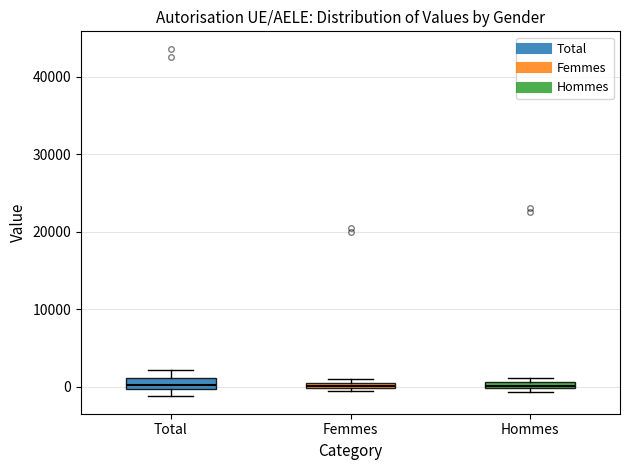

Where is the upper edge of the box for Femmes on the y-axis? The values are not printed on the chart, so give them approximately, as read against the axis.

1000